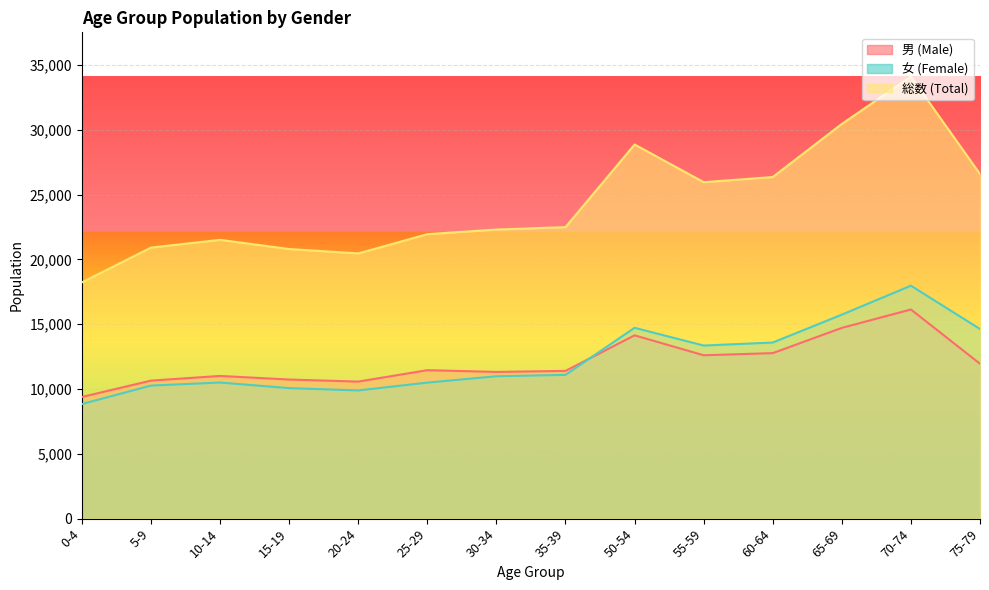

What is the label of the 2nd point from the left?

5-9